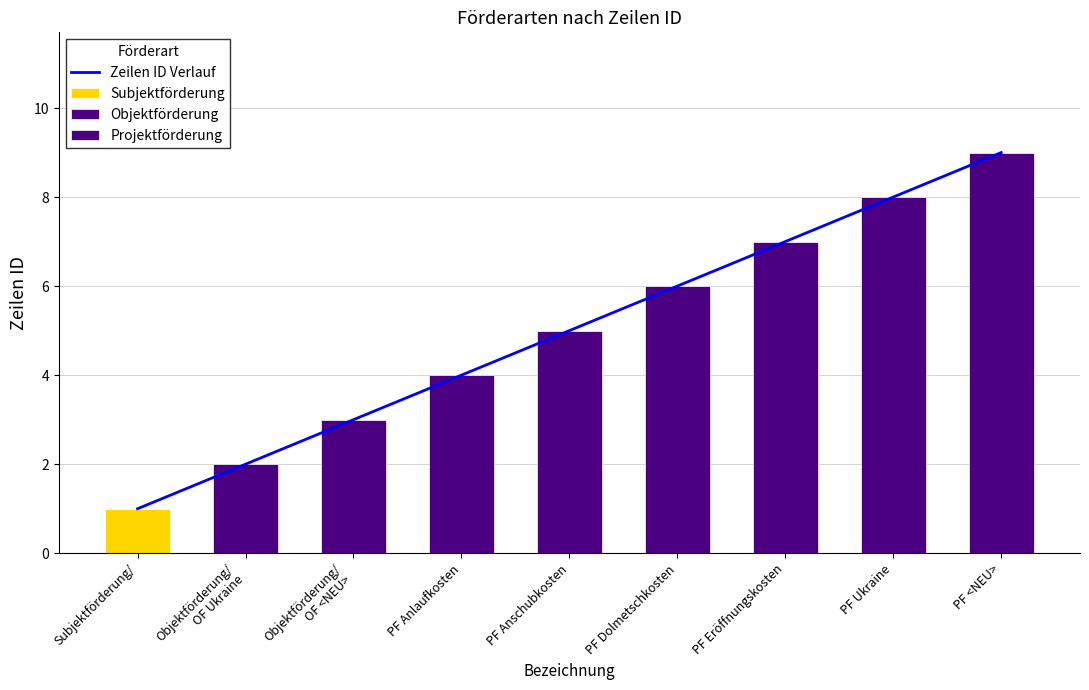

How many categories are shown in the chart?

9